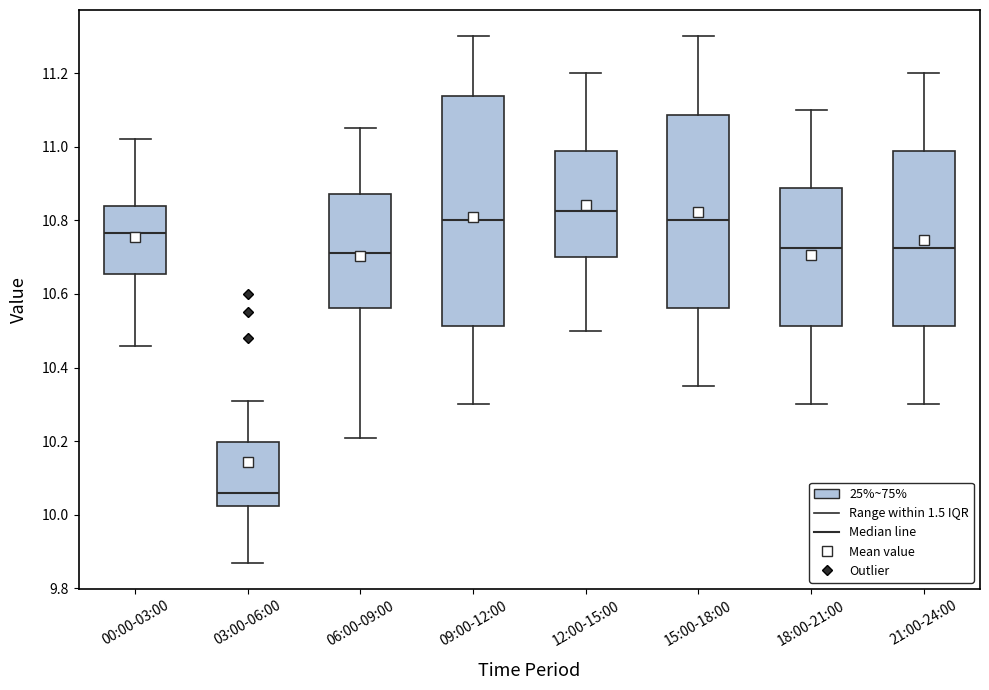

Which box is the tallest, from its lower edge to its upper edge?

09:00-12:00